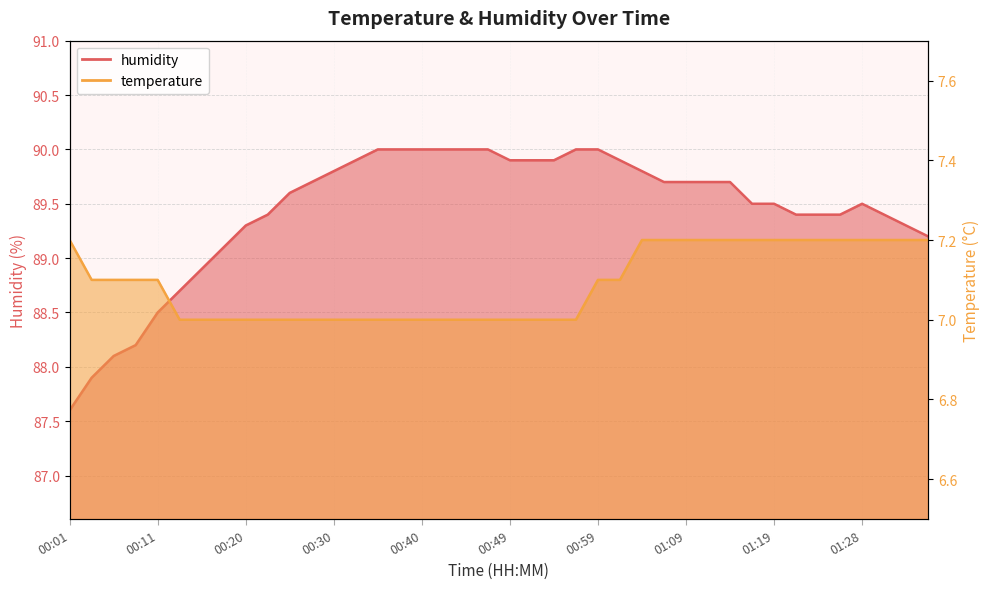

What is the total value across all series at 01:11?

96.9